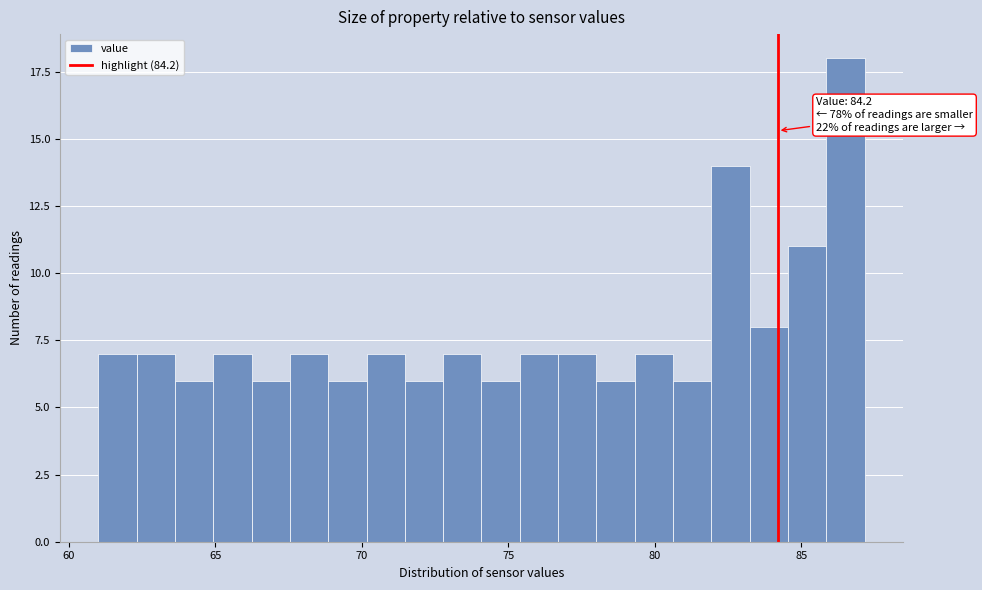

Around what value on the x-axis is the tallest bar? Give the approximate position of its centre, as read against the axis.

86.5